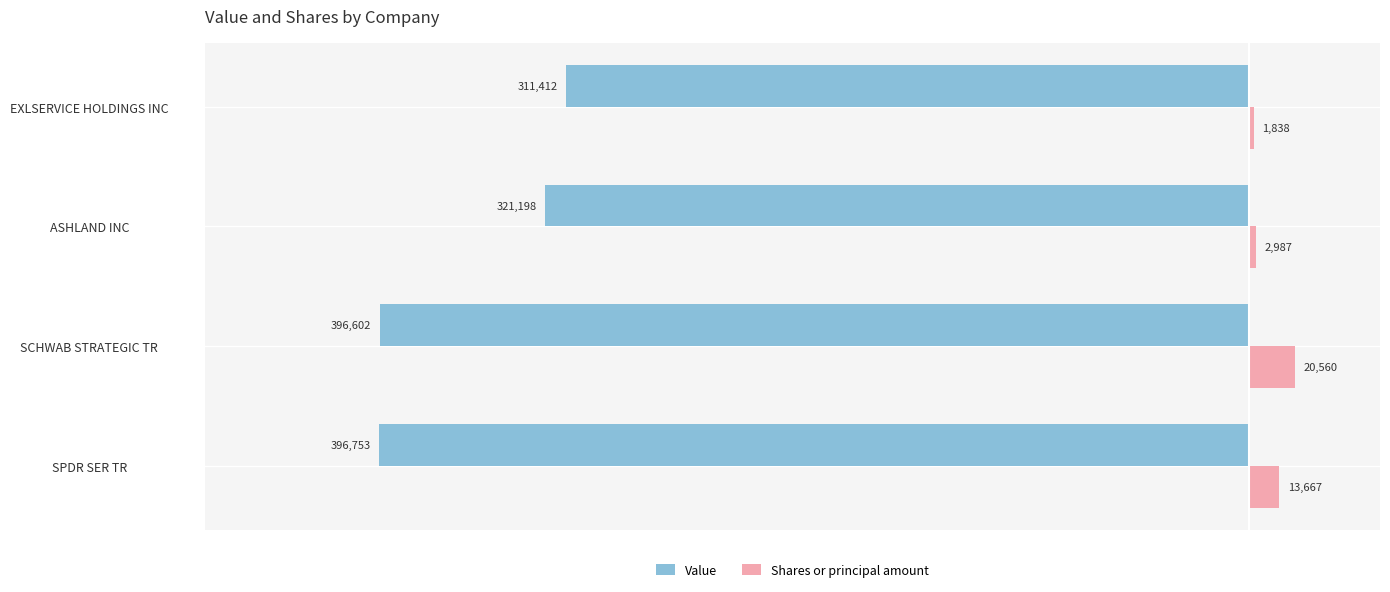

The value of Shares or principal amount at EXLSERVICE HOLDINGS INC is 1838. True or false?

True